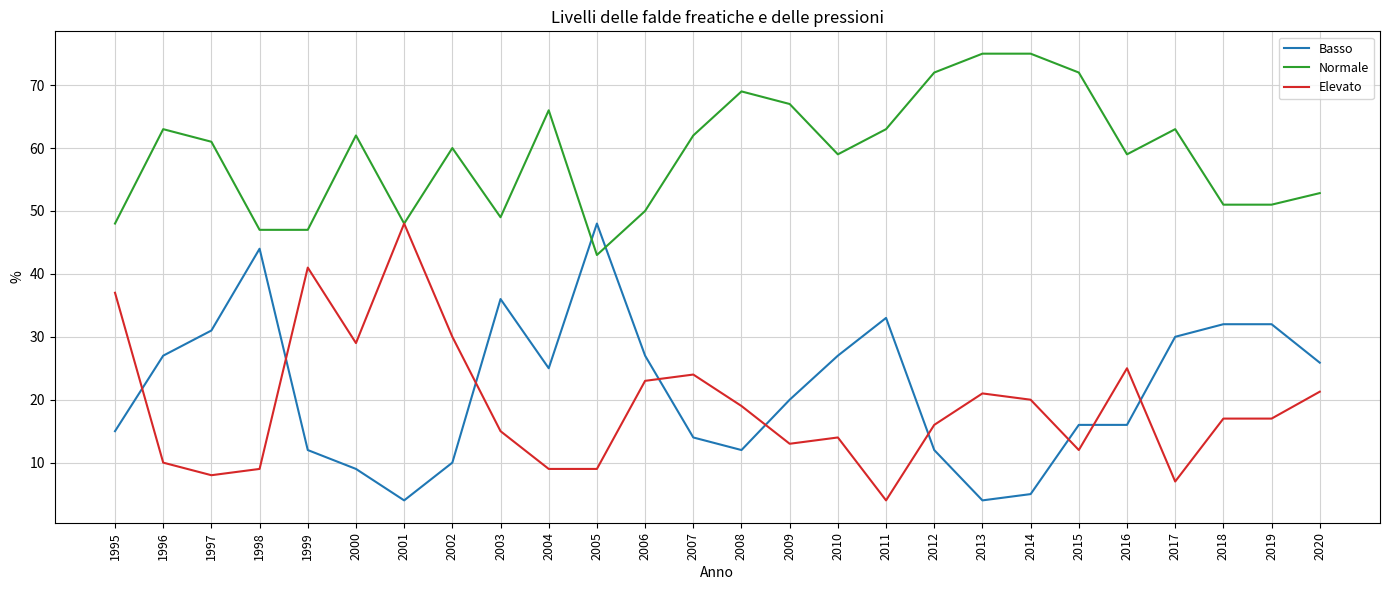

Is the value of Elevato at 2014 greater than the value of Normale at 2004?

No